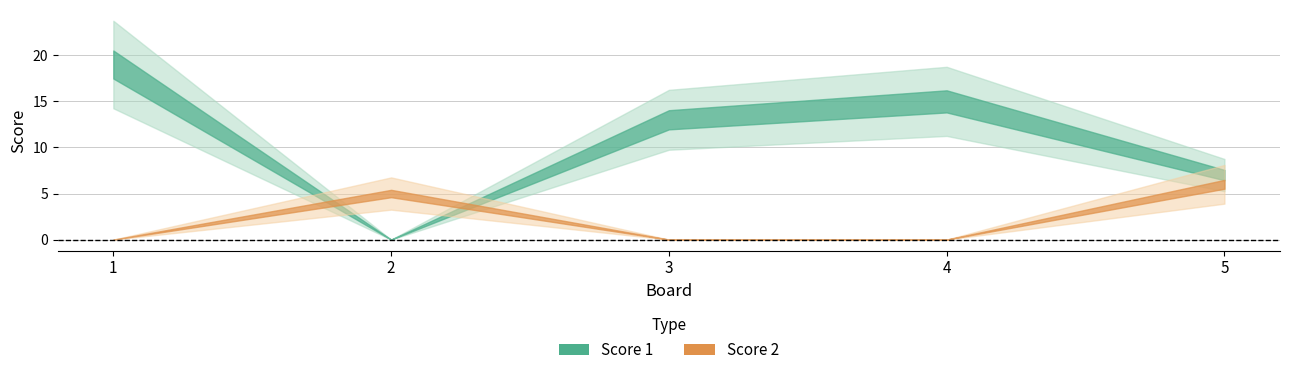

What is the difference between the Score 2 values at 5 and 1?

6